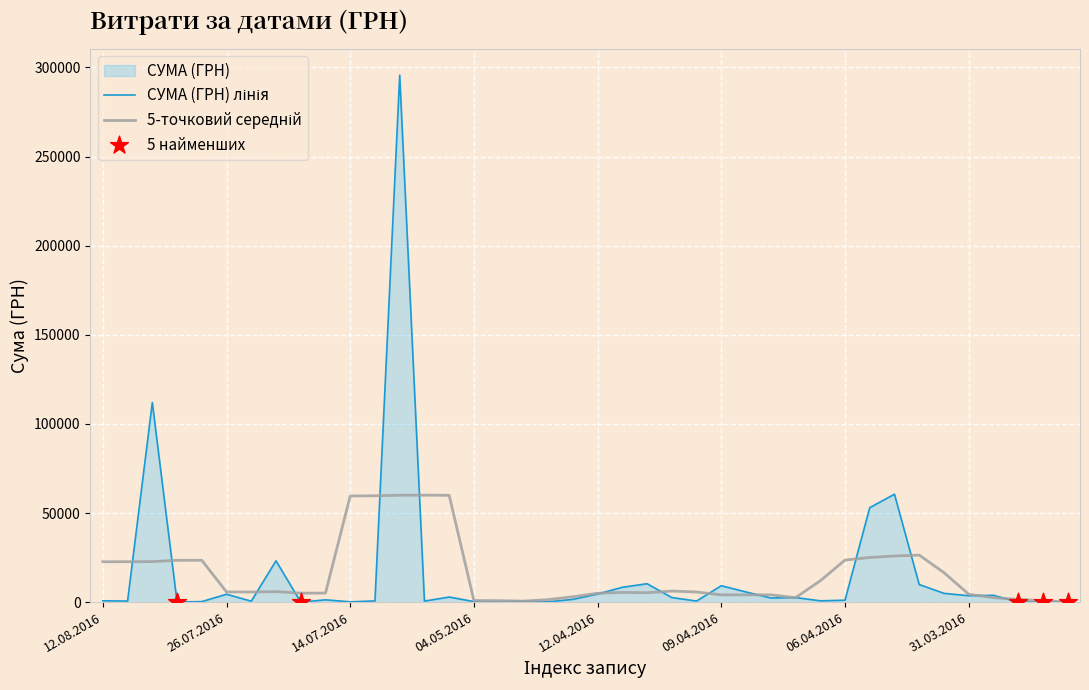

What is the change in value from 25.07.2016 to 18.04.2016?

-46.7